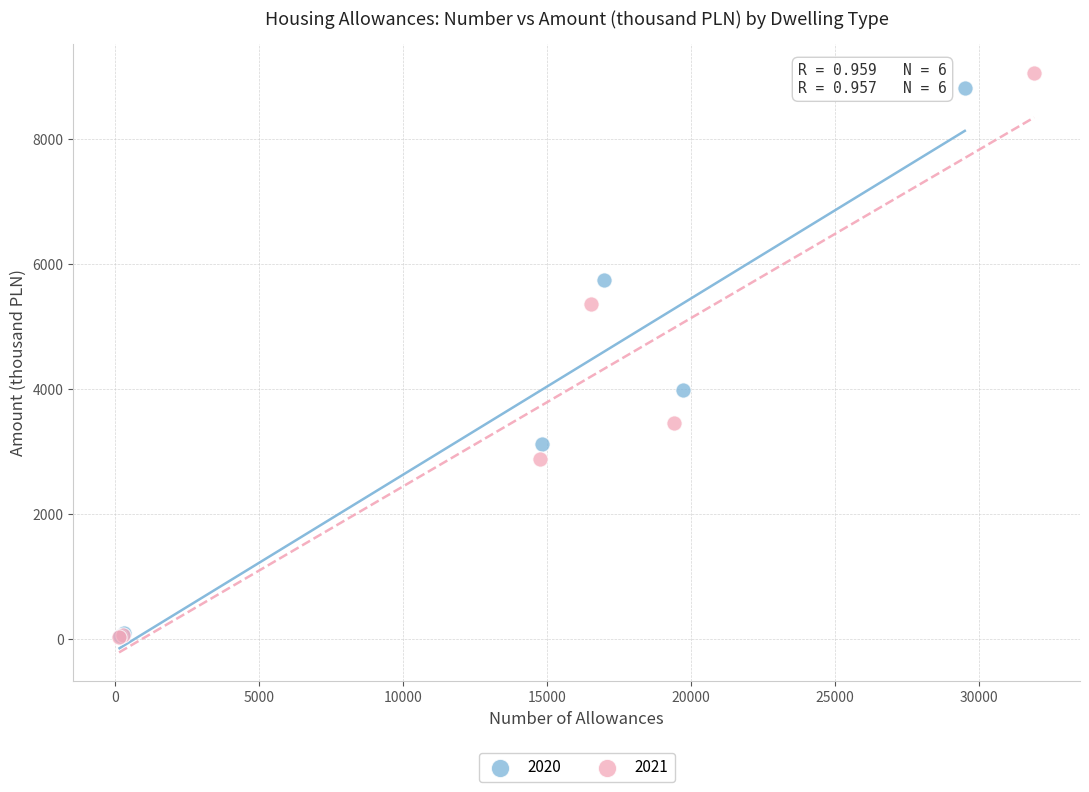

Which series has the widest spread of Y values?

2021